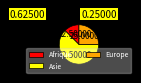

Which slice is the smallest?

Afrique